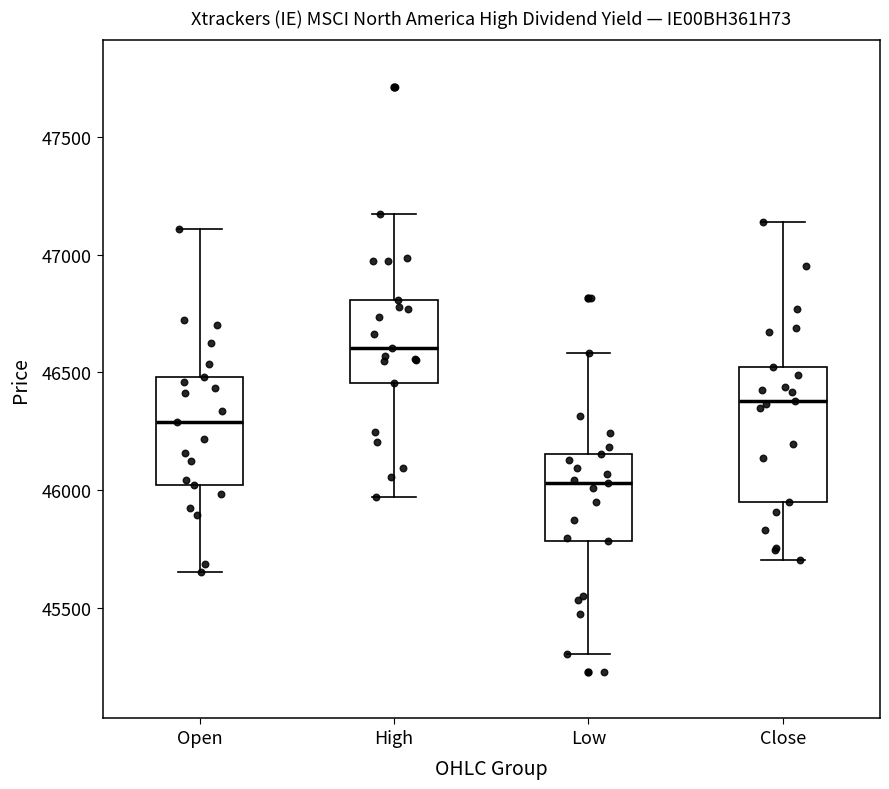

Which box is the tallest, from its lower edge to its upper edge?

Close